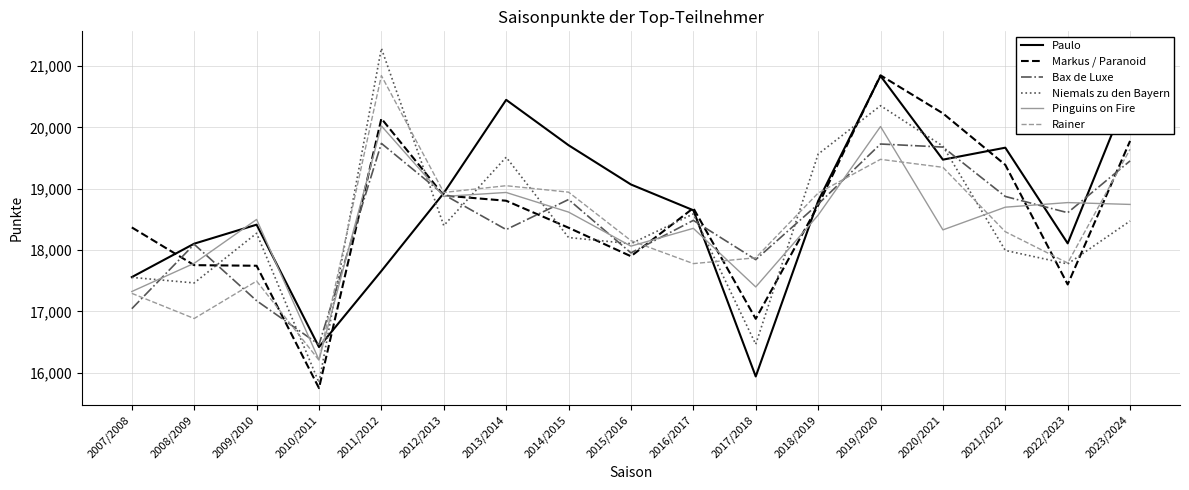

Which series ends up on top after the final intersection of Bax de Luxe and Niemals zu den Bayern?

Bax de Luxe